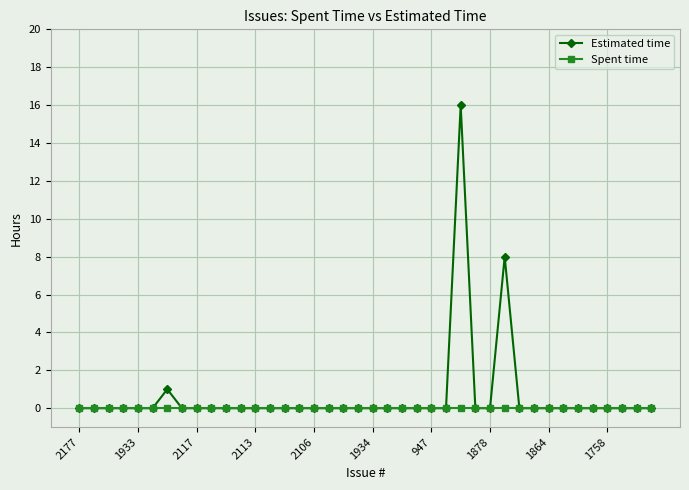

What is the greatest value displayed?

16